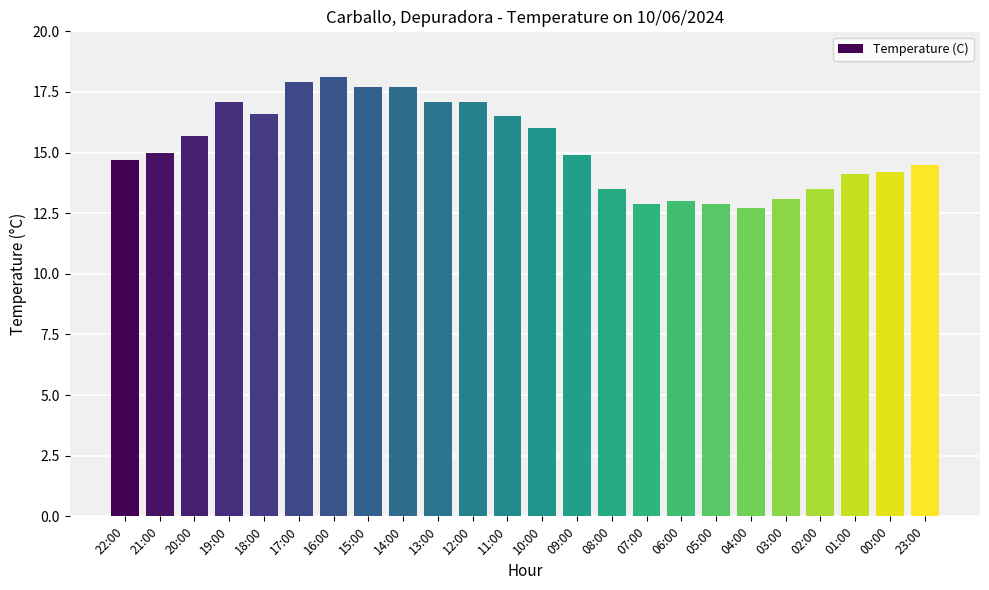

Reading left to right, what are all the values shown in this chart?

22:00=14.7	21:00=15.0	20:00=15.7	19:00=17.1	18:00=16.6	17:00=17.9	16:00=18.1	15:00=17.7	14:00=17.7	13:00=17.1	12:00=17.1	11:00=16.5	10:00=16.0	09:00=14.9	08:00=13.5	07:00=12.9	06:00=13.0	05:00=12.9	04:00=12.7	03:00=13.1	02:00=13.5	01:00=14.1	00:00=14.2	23:00=14.5